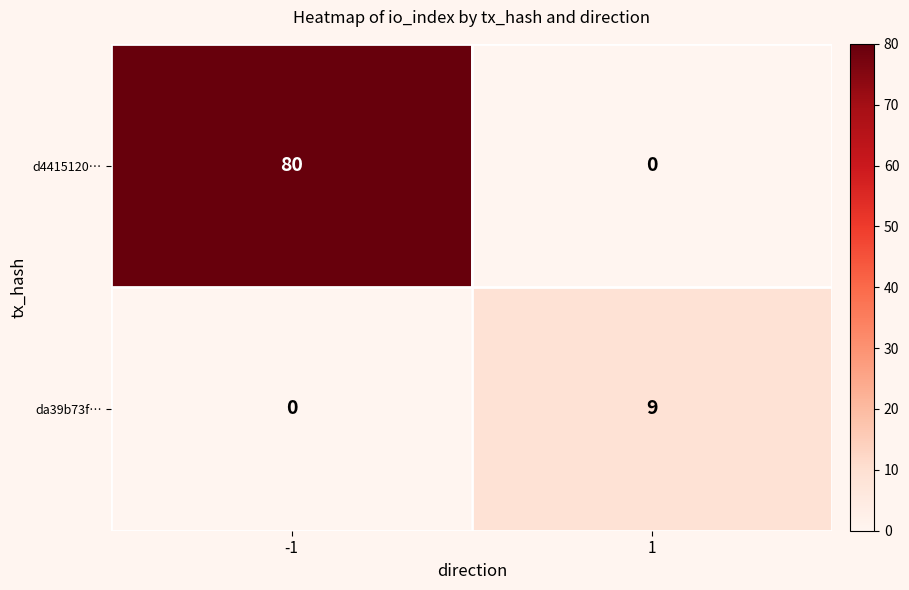

Which series has the largest total across all categories?

d4415120…